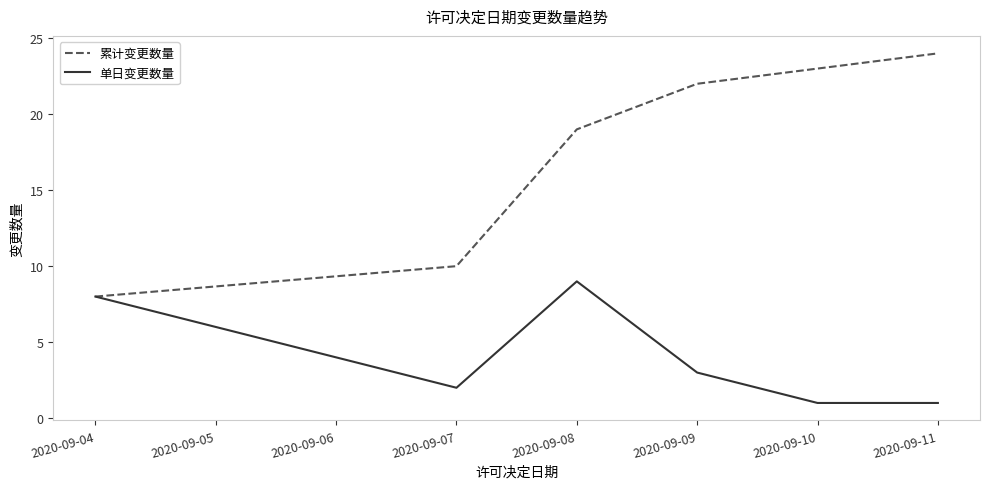

What is the approximate value of 累计变更数量 at 2020-09-09, to the nearest 10?

20